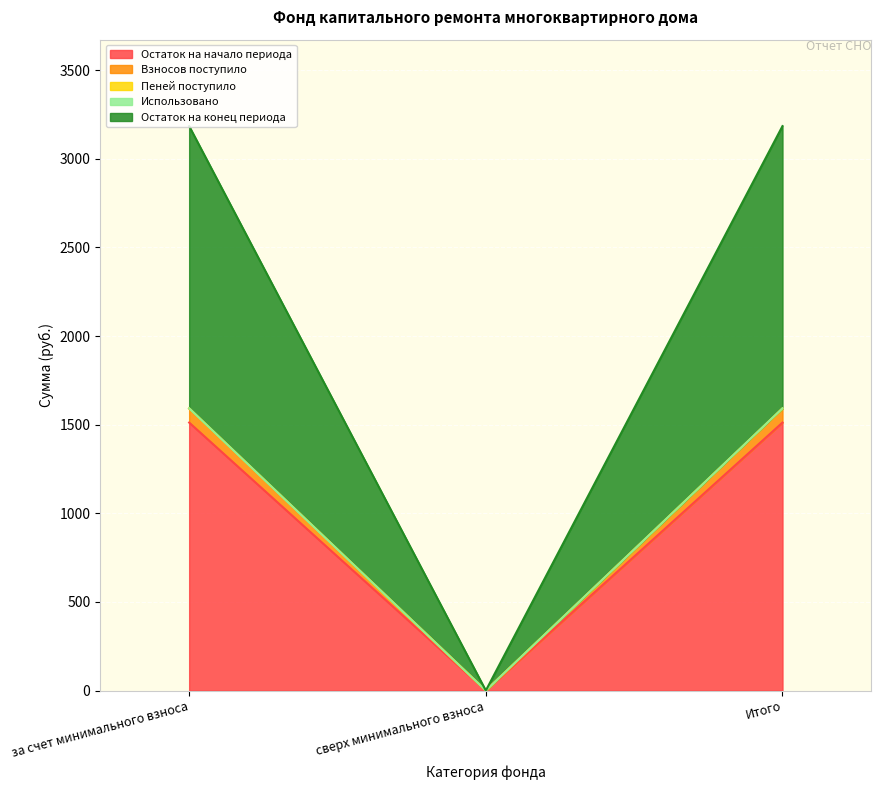

What is the total value across all series at за счет минимального взноса?

3184.6